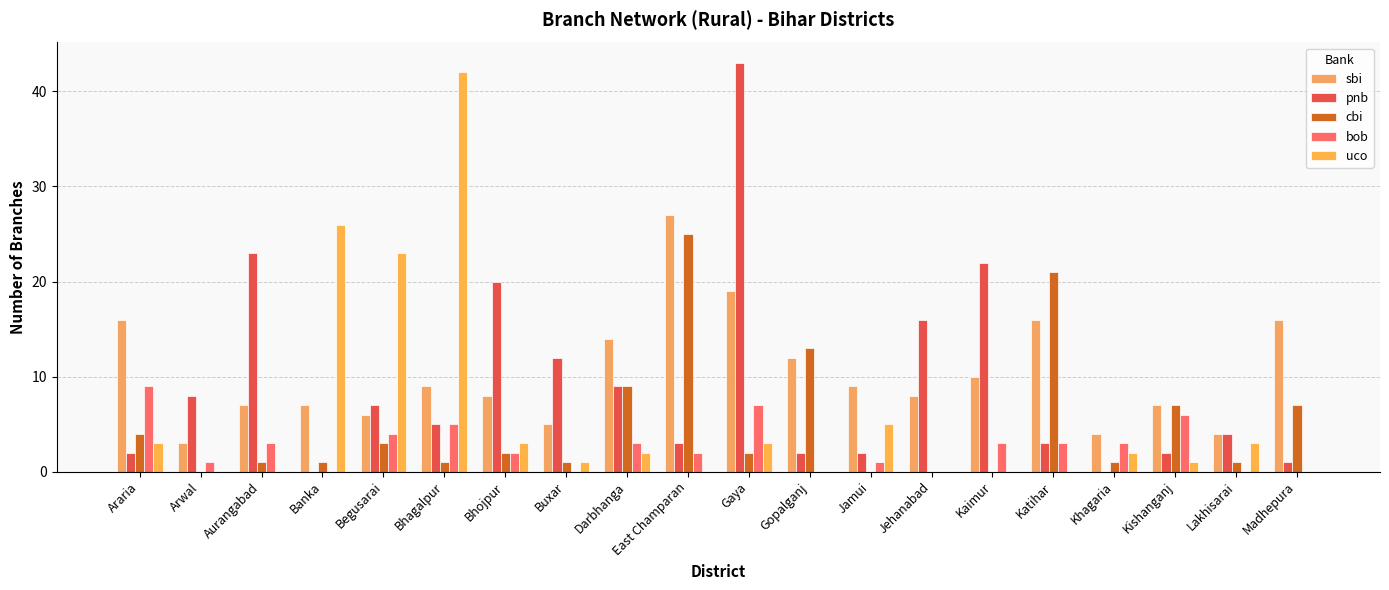

Reading left to right, list all the values displayed in this chart.

sbi: Araria=16	Arwal=3	Aurangabad=7	Banka=7	Begusarai=6	Bhagalpur=9	Bhojpur=8	Buxar=5	Darbhanga=14	East Champaran=27	Gaya=19	Gopalganj=12	Jamui=9	Jehanabad=8	Kaimur=10	Katihar=16	Khagaria=4	Kishanganj=7	Lakhisarai=4	Madhepura=16
pnb: Araria=2	Arwal=8	Aurangabad=23	Banka=0	Begusarai=7	Bhagalpur=5	Bhojpur=20	Buxar=12	Darbhanga=9	East Champaran=3	Gaya=43	Gopalganj=2	Jamui=2	Jehanabad=16	Kaimur=22	Katihar=3	Khagaria=0	Kishanganj=2	Lakhisarai=4	Madhepura=1
cbi: Araria=4	Arwal=0	Aurangabad=1	Banka=1	Begusarai=3	Bhagalpur=1	Bhojpur=2	Buxar=1	Darbhanga=9	East Champaran=25	Gaya=2	Gopalganj=13	Jamui=0	Jehanabad=0	Kaimur=0	Katihar=21	Khagaria=1	Kishanganj=7	Lakhisarai=1	Madhepura=7
bob: Araria=9	Arwal=1	Aurangabad=3	Banka=0	Begusarai=4	Bhagalpur=5	Bhojpur=2	Buxar=0	Darbhanga=3	East Champaran=2	Gaya=7	Gopalganj=0	Jamui=1	Jehanabad=0	Kaimur=3	Katihar=3	Khagaria=3	Kishanganj=6	Lakhisarai=0	Madhepura=0
uco: Araria=3	Arwal=0	Aurangabad=0	Banka=26	Begusarai=23	Bhagalpur=42	Bhojpur=3	Buxar=1	Darbhanga=2	East Champaran=0	Gaya=3	Gopalganj=0	Jamui=5	Jehanabad=0	Kaimur=0	Katihar=0	Khagaria=2	Kishanganj=1	Lakhisarai=3	Madhepura=0